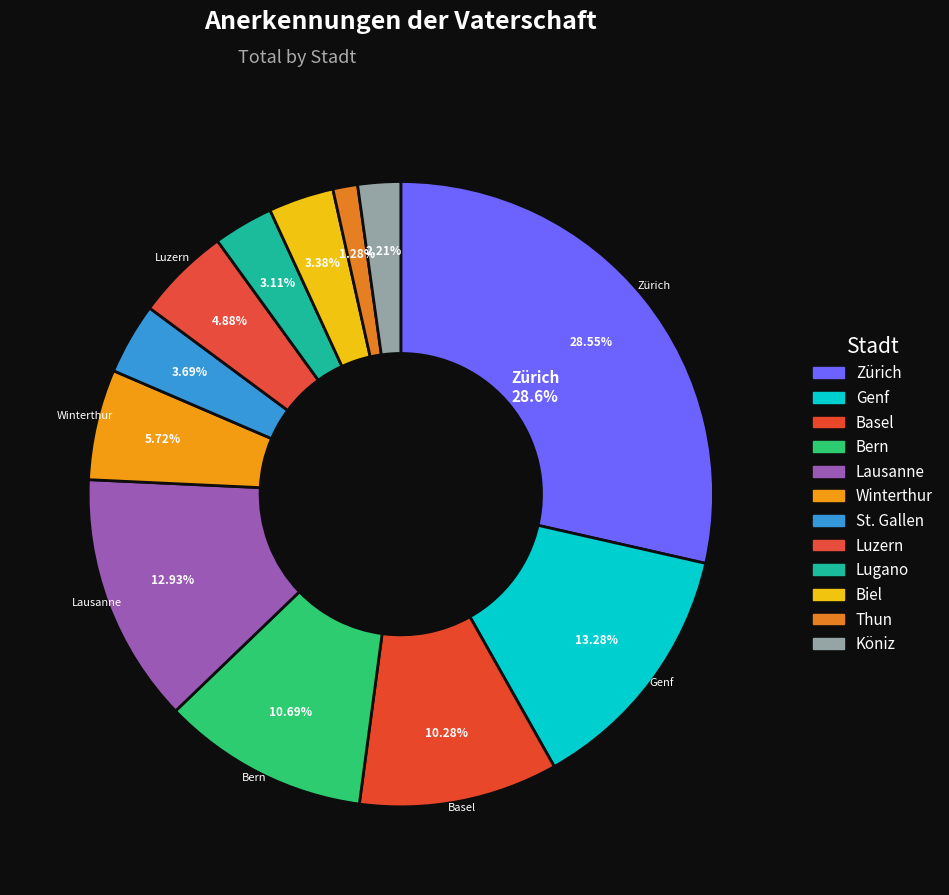

How many segments does this pie chart have?

12